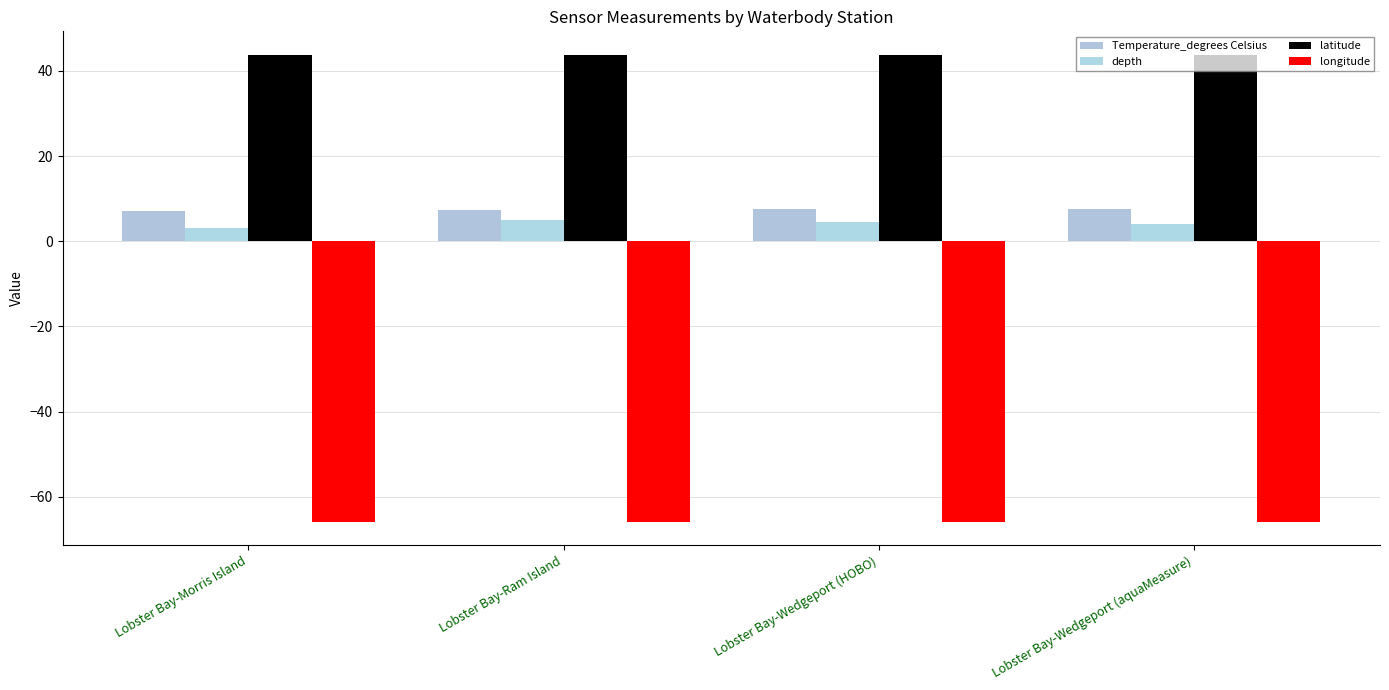

Between Lobster Bay-Ram Island and Lobster Bay-Wedgeport (aquaMeasure), which series saw the biggest shift?

depth